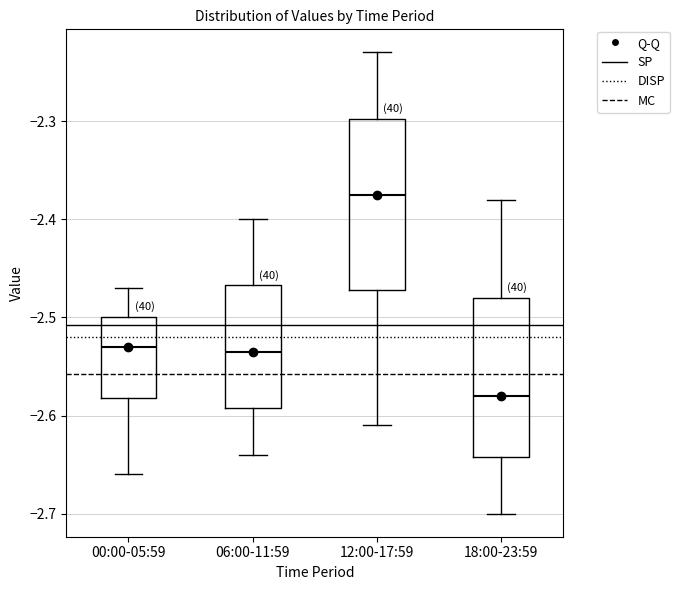

Reading left to right, transcribe this box plot: for each box, give where its median line is, the range the box spans, and where its two whiskers end, as read against the y-axis. The values are not printed on the chart, so give them approximately, as read against the axis.

00:00-05:59: median -2.53, box -2.58 to -2.50, whiskers -2.66 to -2.47
06:00-11:59: median -2.53, box -2.59 to -2.47, whiskers -2.64 to -2.40
12:00-17:59: median -2.37, box -2.47 to -2.30, whiskers -2.61 to -2.23
18:00-23:59: median -2.58, box -2.64 to -2.48, whiskers -2.70 to -2.38